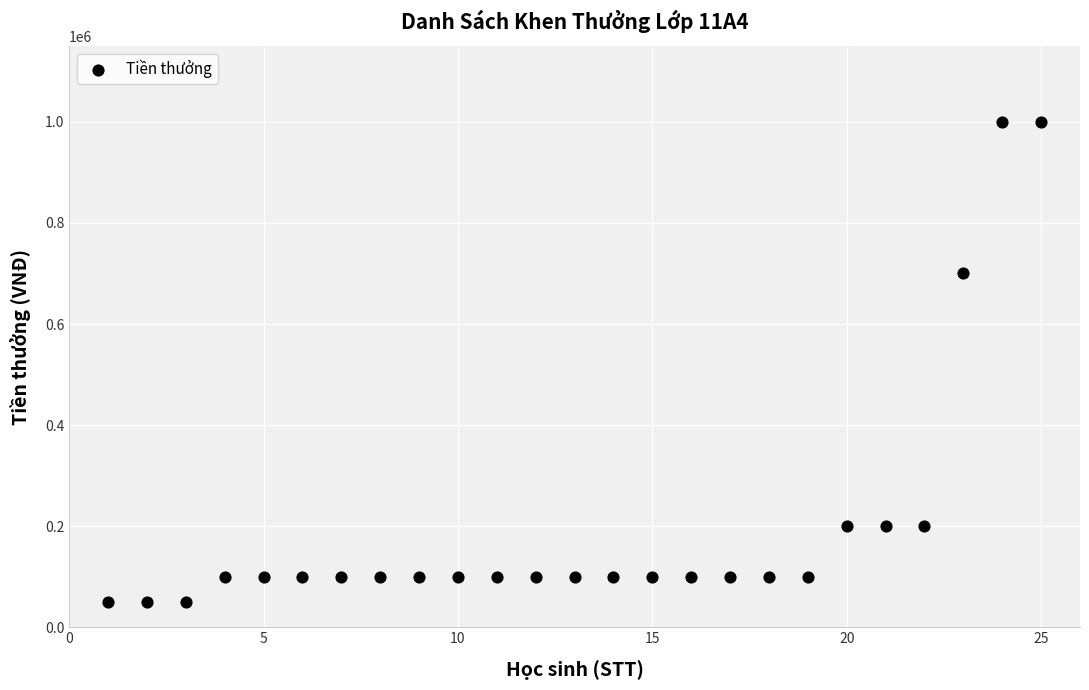

What is the range of X values (max minus min)?

24